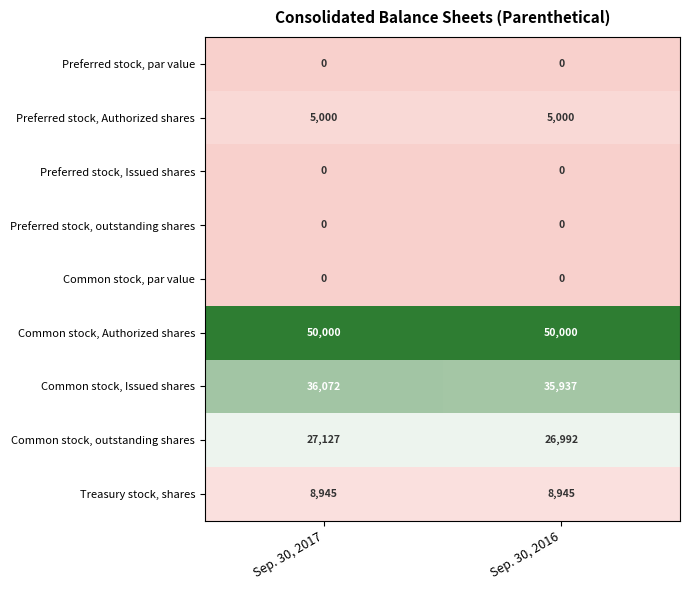

Reading left to right, what are all the values shown in this chart?

Preferred stock, par value: 0	0
Preferred stock, Authorized shares: 5000	5000
Preferred stock, Issued shares: 0	0
Preferred stock, outstanding shares: 0	0
Common stock, par value: 0	0
Common stock, Authorized shares: 50000	50000
Common stock, Issued shares: 36072	35937
Common stock, outstanding shares: 27127	26992
Treasury stock, shares: 8945	8945